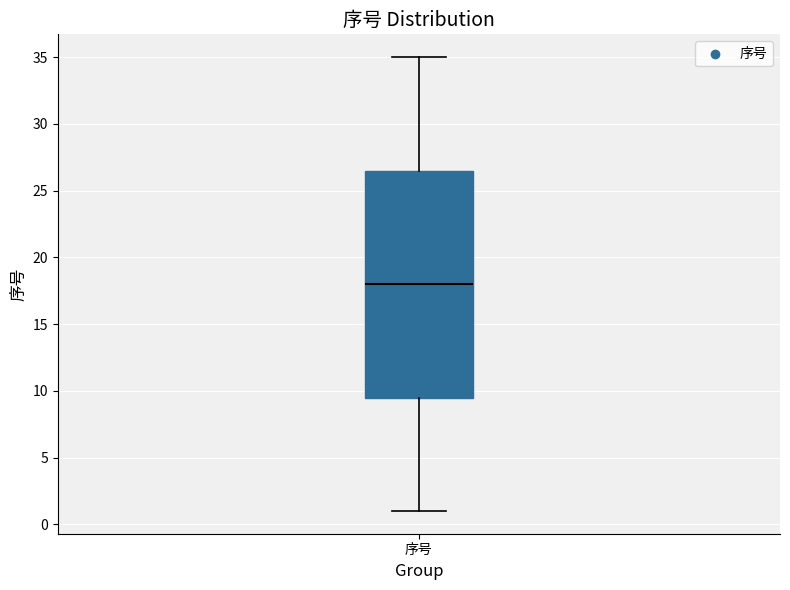

Transcribe this box plot: give where the median line is, the range the box spans, and where the two whiskers end, as read against the y-axis. The values are not printed on the chart, so give them approximately, as read against the axis.

median 18.0, box 9.5 to 26.5, whiskers 1.0 to 35.0